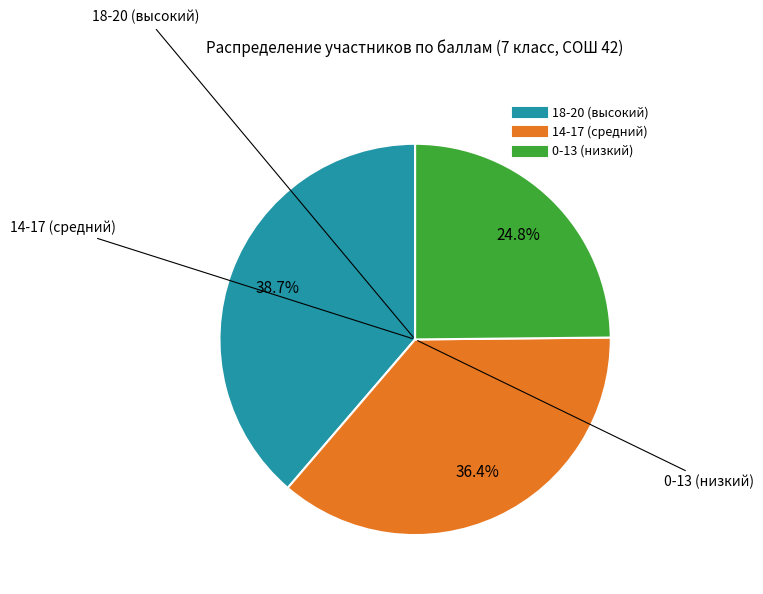

To the nearest percent, what is the average slice percentage?

33%